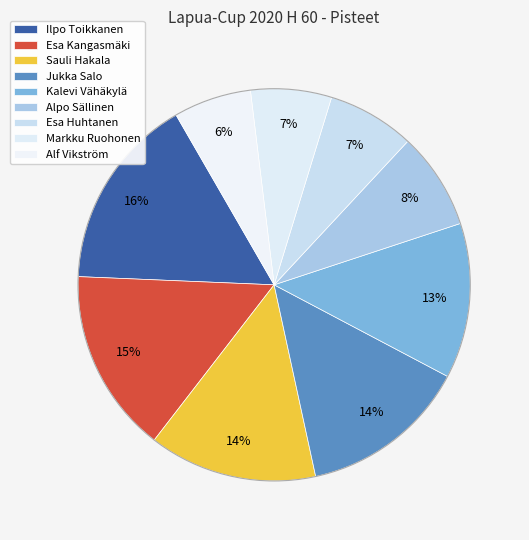

How many slices are in this pie chart?

9